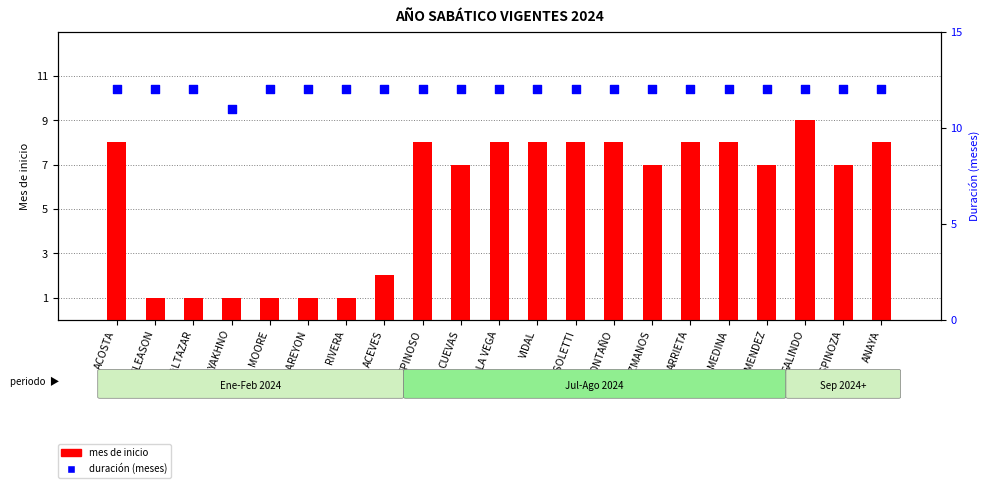

Is the value of duración (meses) at PAREYON greater than the value of mes de inicio at MEDINA?

Yes